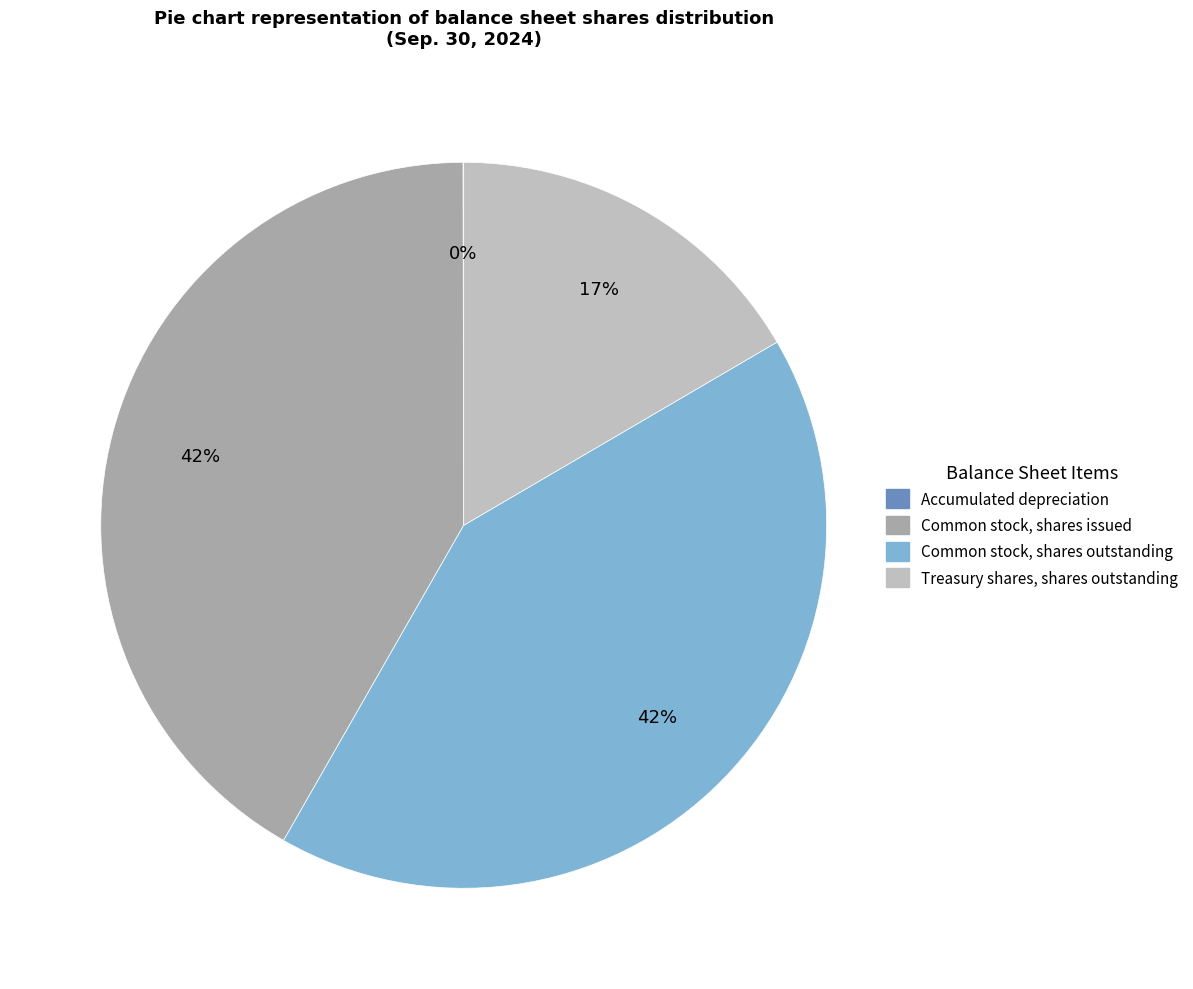

What is the ratio of the value at Treasury shares, shares outstanding to the value at Common stock, shares issued?

0.4